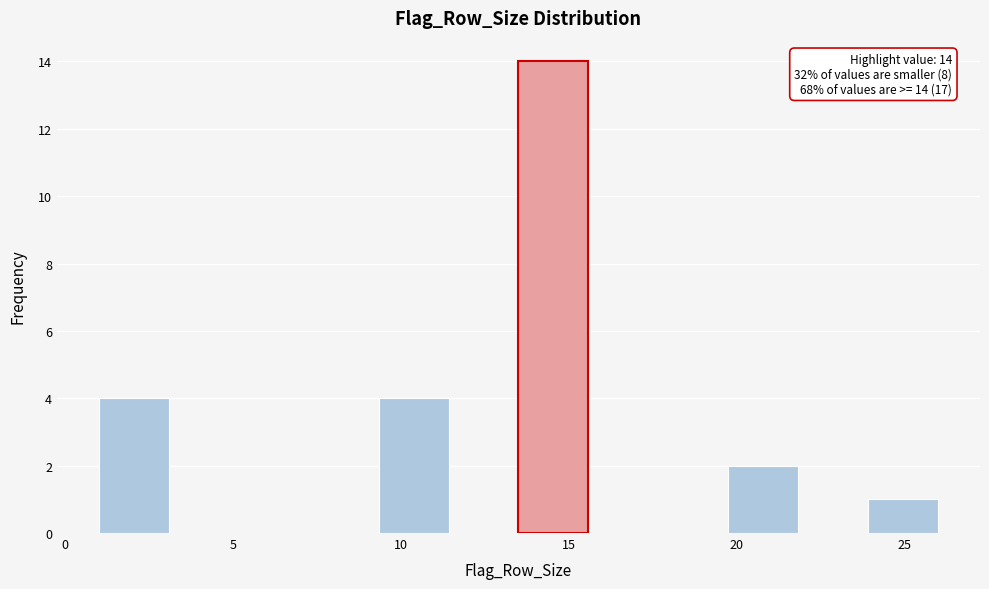

Over which range of the x-axis is the bar tallest?

13.5 to 15.5